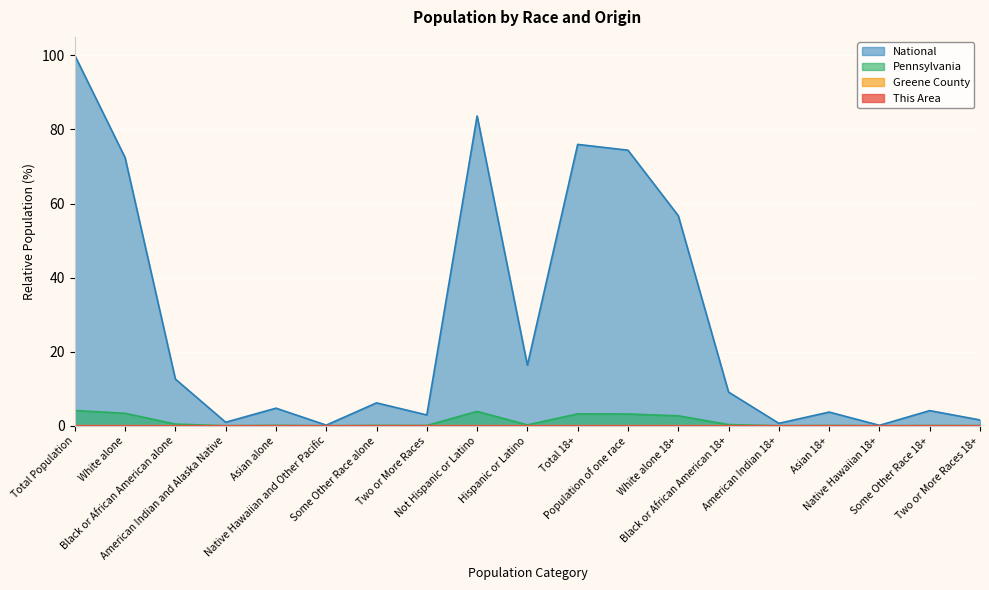

Reading left to right, extract all data points from this chart.

This Area: 0.0	0.0	0.0	0.0	0.0	0.0	0.0	0.0	0.0	0.0	0.0	0.0	0.0	0.0	0.0	0.0	0.0	0.0	0.0
Greene County: 0.0	0.0	0.0	0.0	0.0	0.0	0.0	0.0	0.0	0.0	0.0	0.0	0.0	0.0	0.0	0.0	0.0	0.0	0.0
Pennsylvania: 4.1	3.4	0.4	0.0	0.1	0.0	0.1	0.1	3.9	0.2	3.2	3.2	2.7	0.3	0.0	0.1	0.0	0.1	0.0
National: 100.0	72.4	12.6	0.9	4.8	0.2	6.2	2.9	83.7	16.3	76.0	74.4	56.7	9.1	0.7	3.7	0.1	4.1	1.6